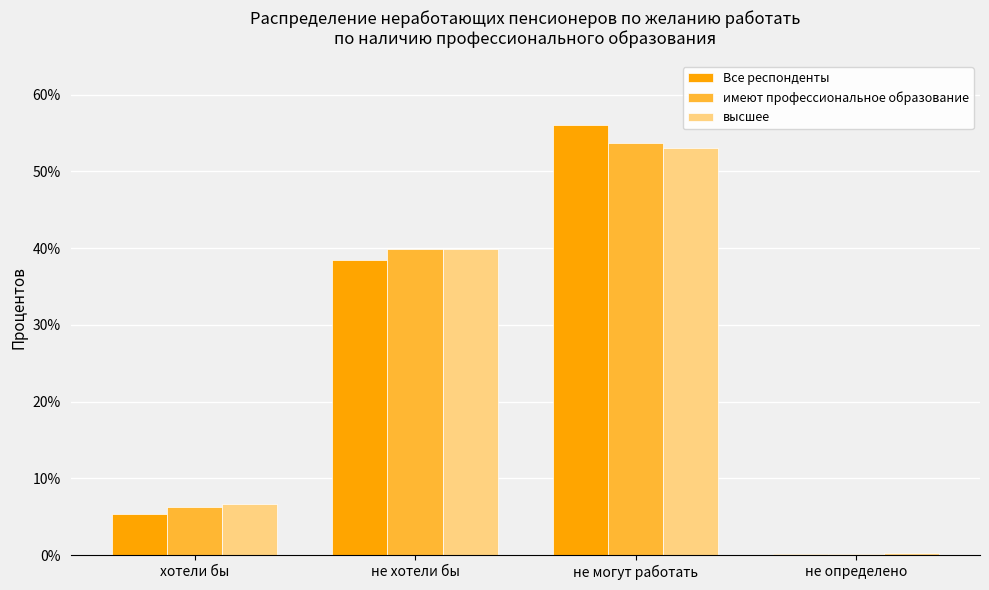

At which label is имеют профессиональное образование closest to 26?

не хотели бы